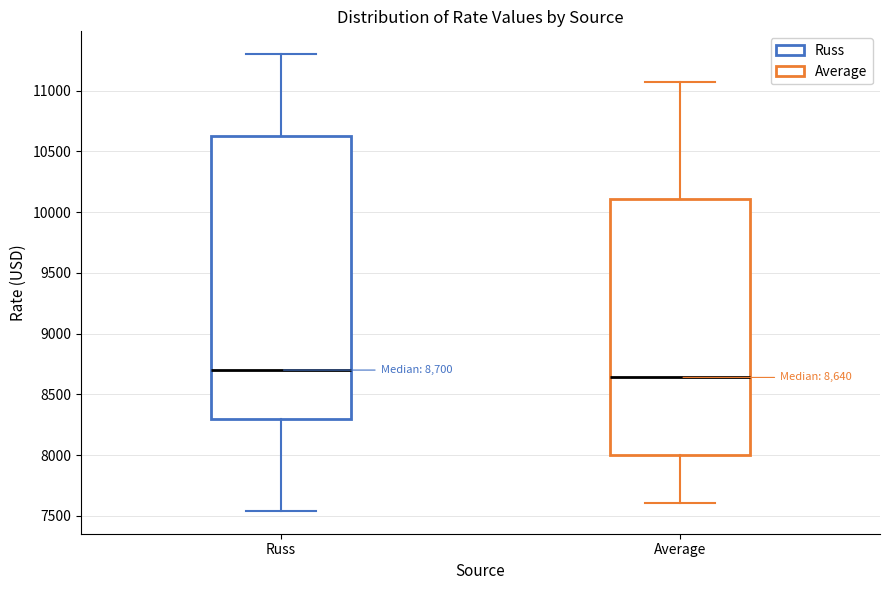

Which box is the tallest, from its lower edge to its upper edge?

Russ